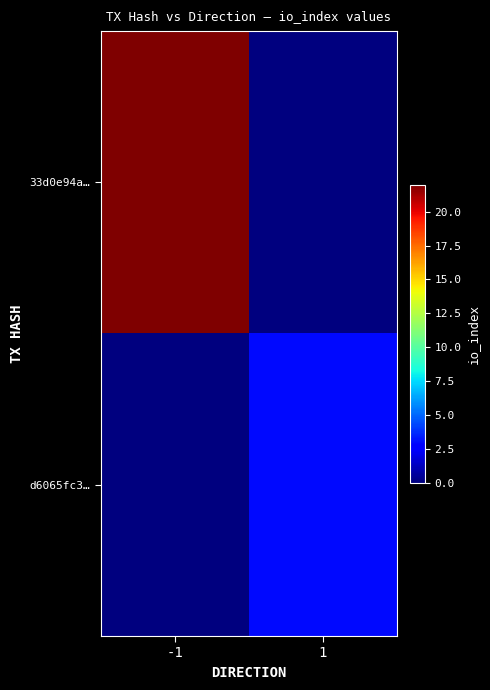

List the series in order of their overall mean, lowest first.

d6065fc3…, 33d0e94a…